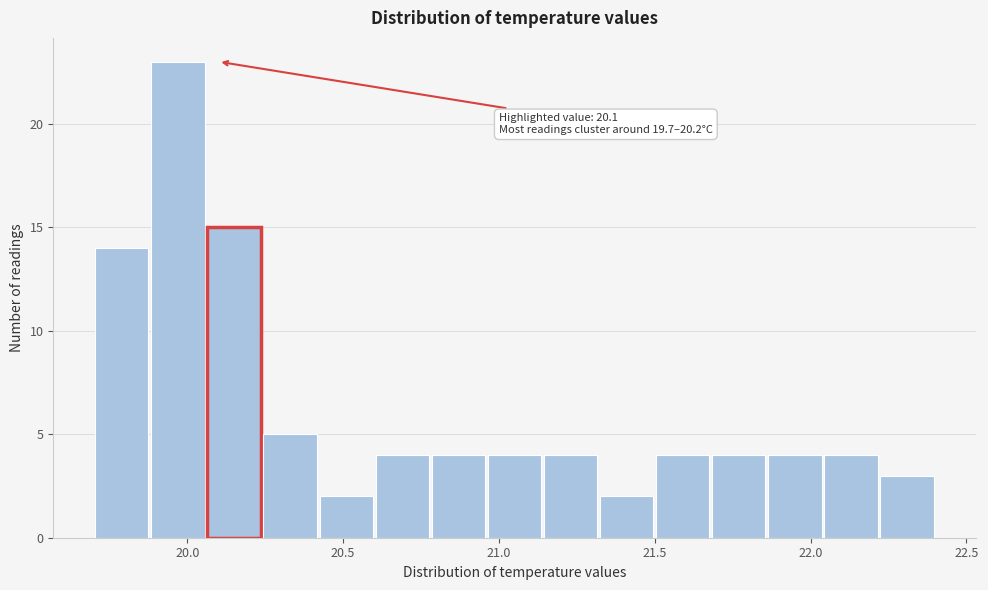

Read against the x-axis, roughly where is the centre of the tallest bar?

19.95